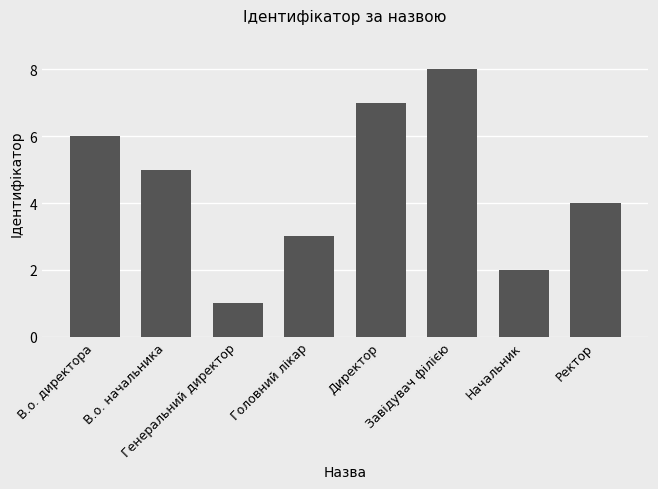

How many bars are there in total?

8